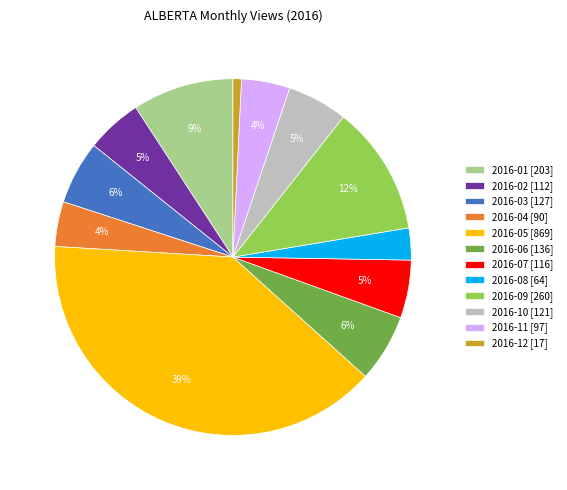

Which has a higher value, 2016-12 or 2016-08?

2016-08